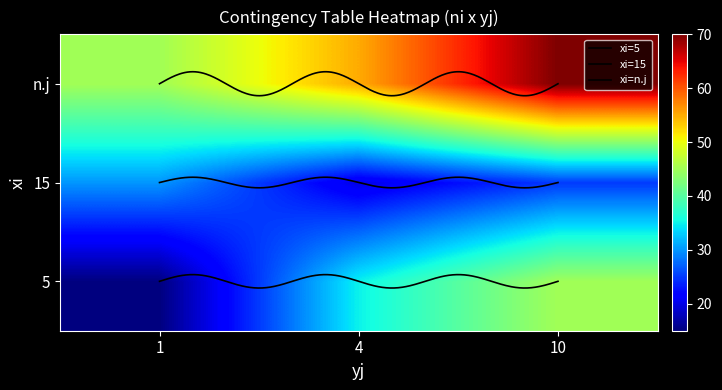

What is the difference between the maximum and second lowest values in the 5 series?

10